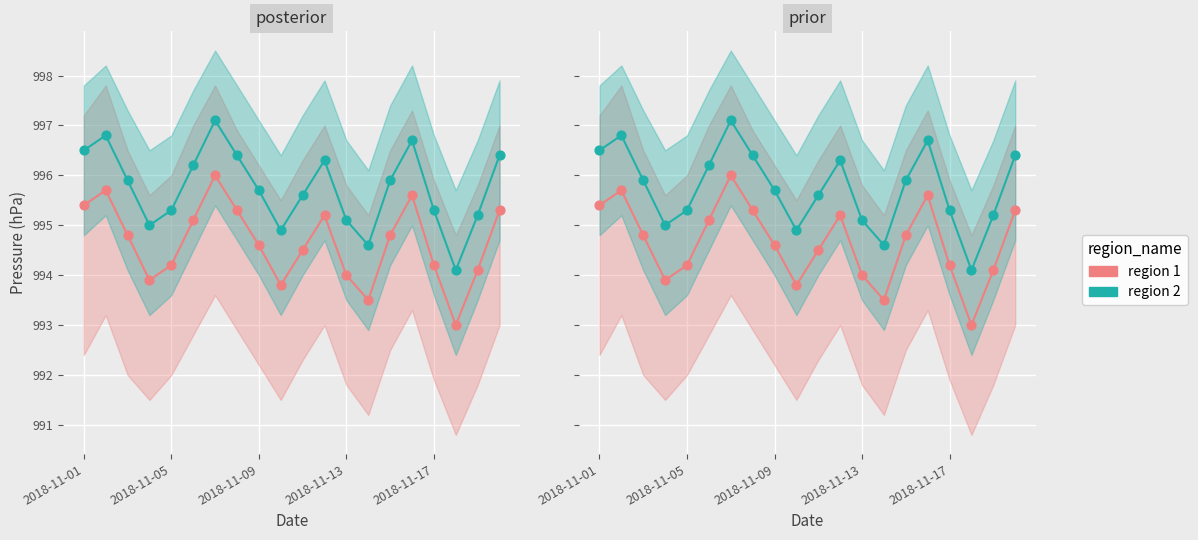

What is the total value across all series at 2018-11-13?

1988.9